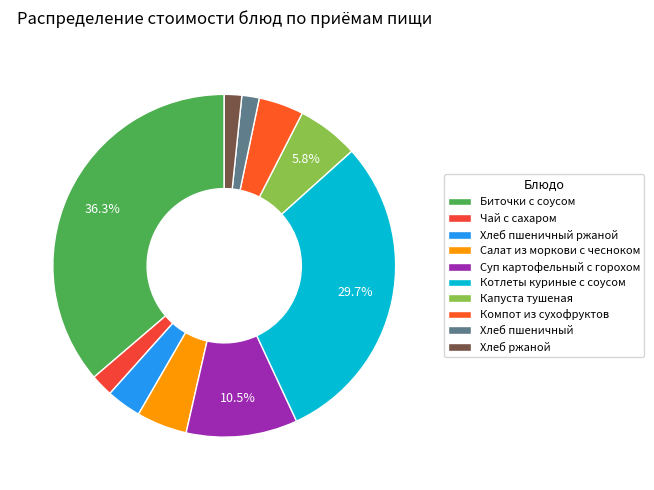

True or false: Хлеб пшеничный accounts for 2% of the total.

True